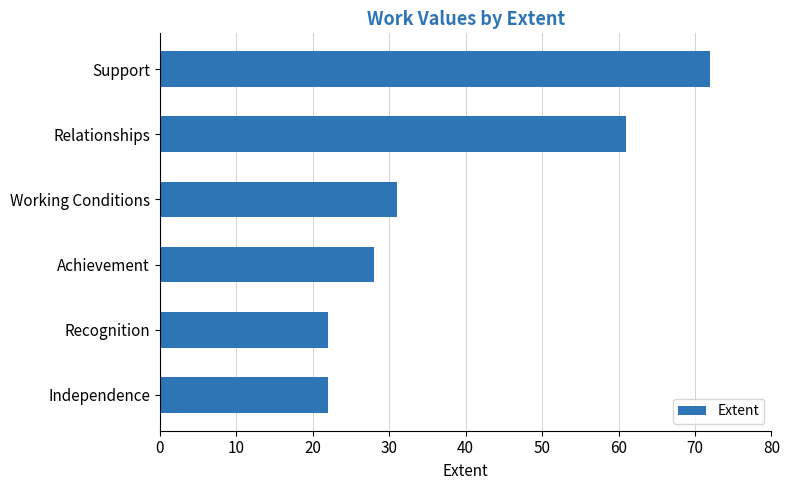

What is the sum of all values?

236